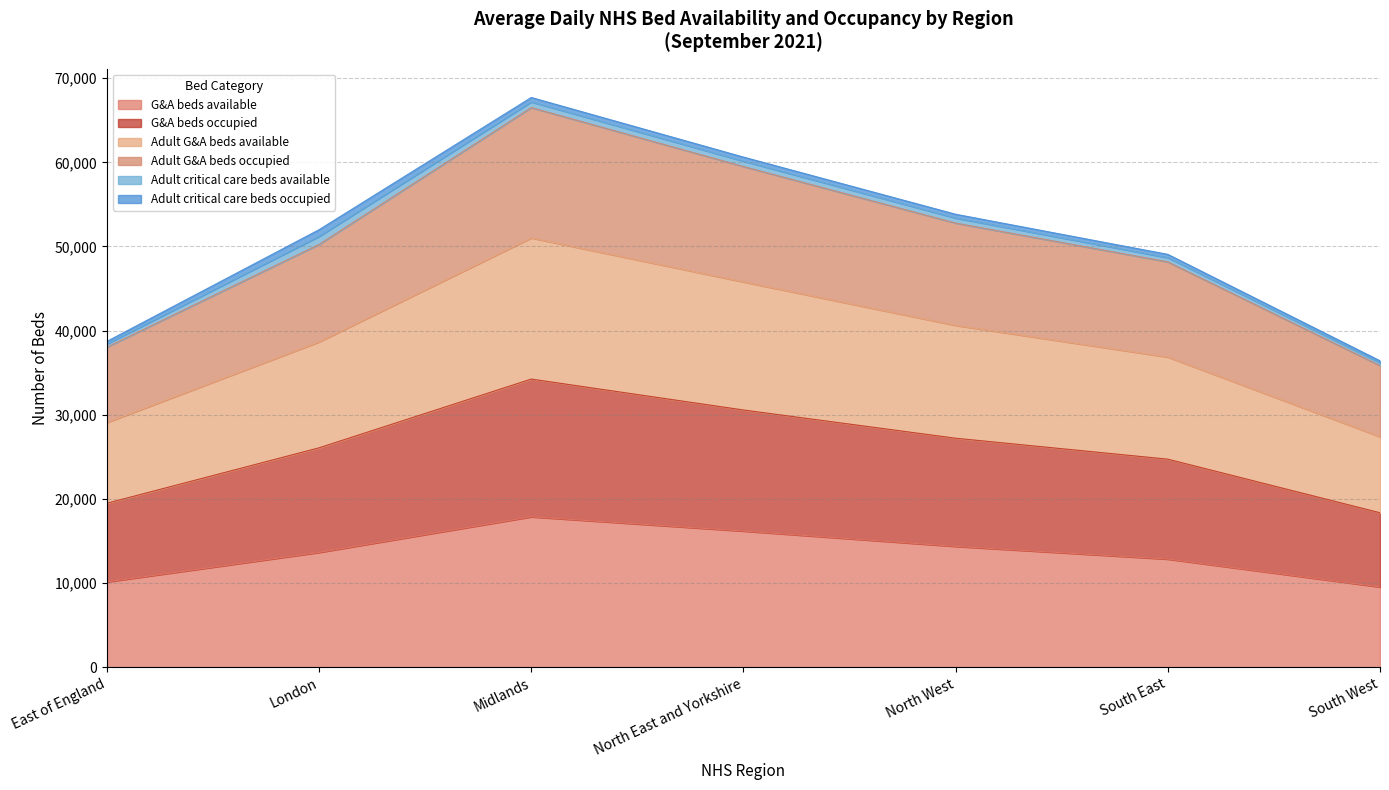

What is the greatest value displayed?

66507